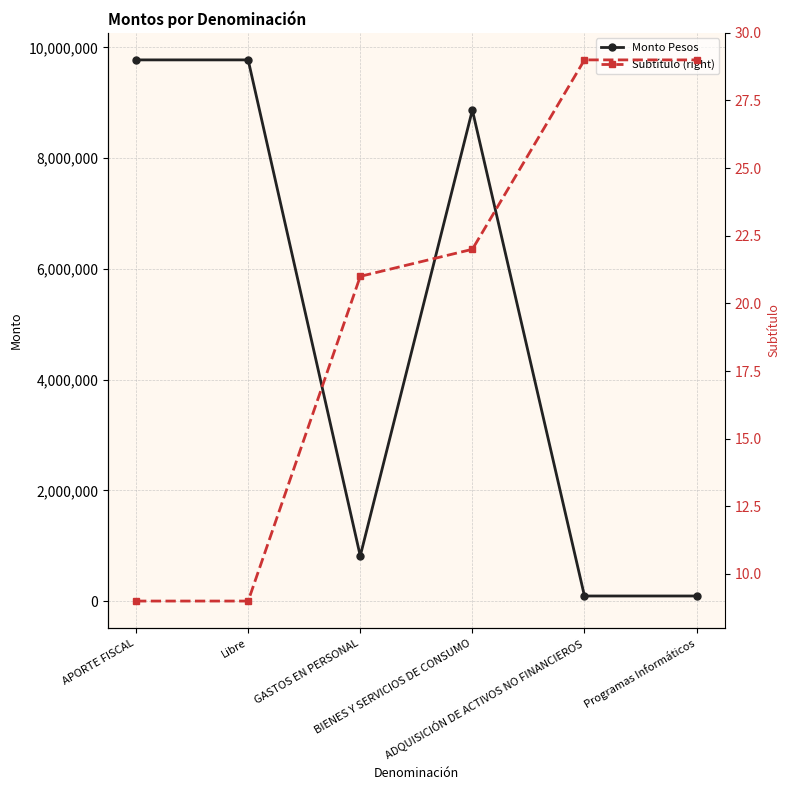

Reading left to right, extract all data points from this chart.

Monto Pesos: APORTE FISCAL=9775163	Libre=9775163	GASTOS EN PERSONAL=814497	BIENES Y SERVICIOS DE CONSUMO=8869331	ADQUISICIÓN DE ACTIVOS NO FINANCIEROS=91335	Programas Informáticos=91335
Subtítulo: APORTE FISCAL=9	Libre=9	GASTOS EN PERSONAL=21	BIENES Y SERVICIOS DE CONSUMO=22	ADQUISICIÓN DE ACTIVOS NO FINANCIEROS=29	Programas Informáticos=29
Subtítulo (right): APORTE FISCAL=9	Libre=9	GASTOS EN PERSONAL=21	BIENES Y SERVICIOS DE CONSUMO=22	ADQUISICIÓN DE ACTIVOS NO FINANCIEROS=29	Programas Informáticos=29